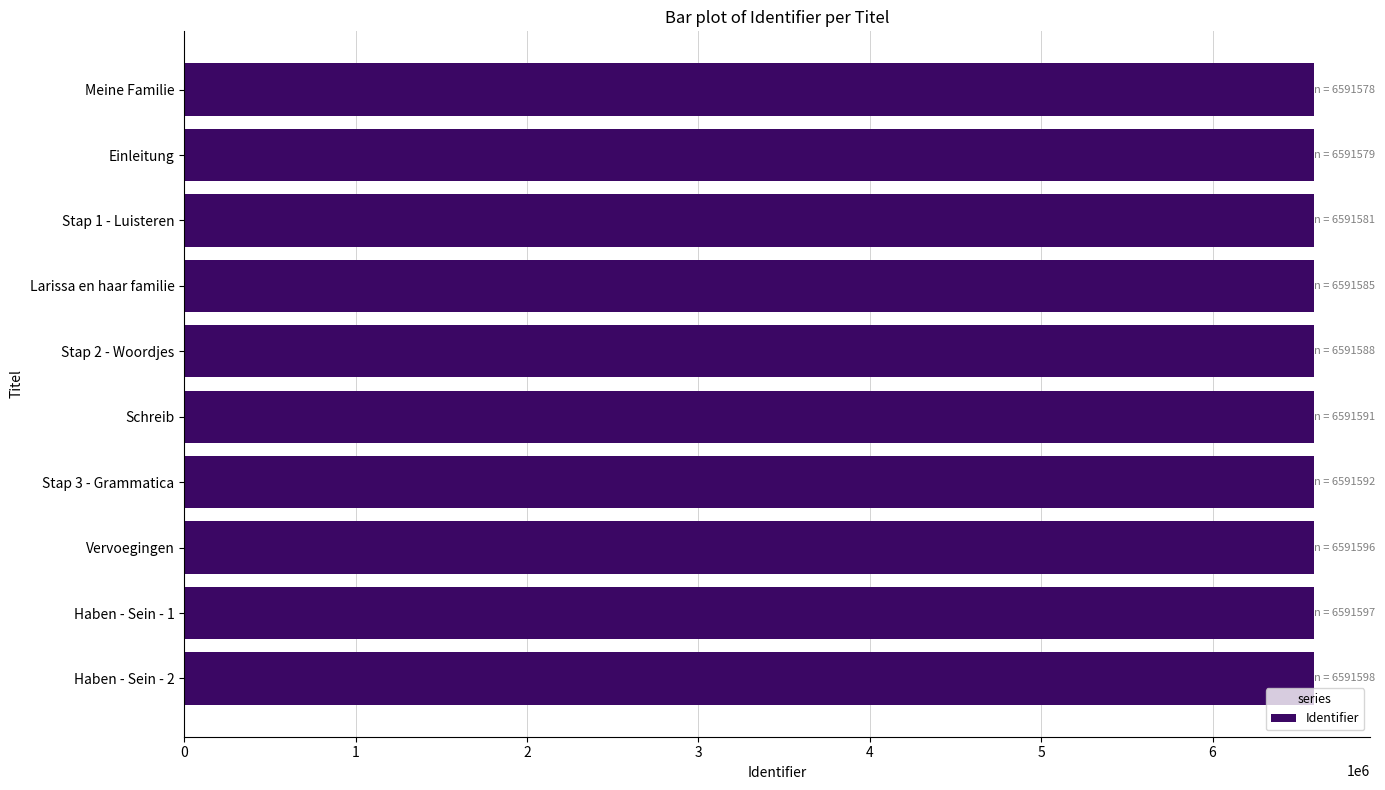

What is the greatest value displayed?

6591598